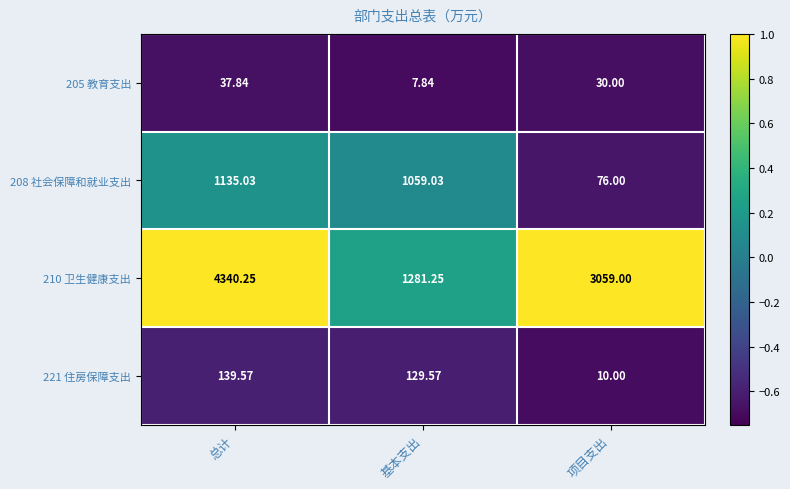

At which label does 208 社会保障和就业支出 reach its minimum?

项目支出